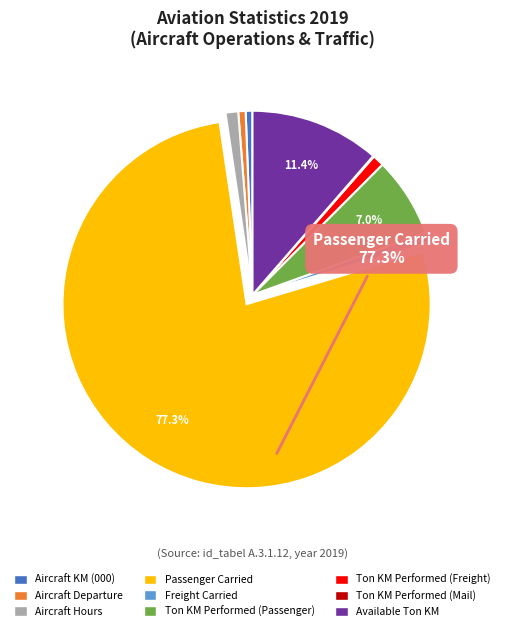

Is there any slice that represents more than half of the pie?

Yes